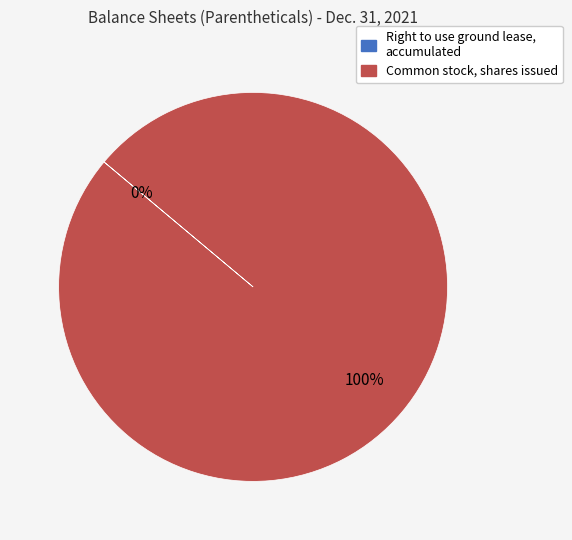

The Common stock, shares issued slice represents 100% of the pie. True or false?

True